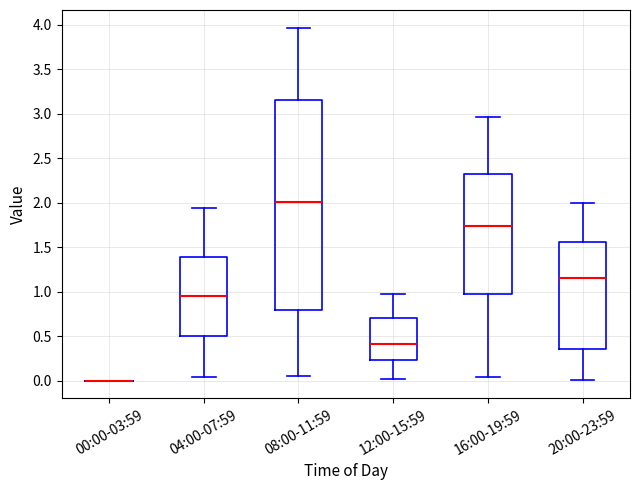

Reading left to right, transcribe this box plot: for each box, give where its median line is, the range the box spans, and where its two whiskers end, as read against the y-axis. The values are not printed on the chart, so give them approximately, as read against the axis.

00:00-03:59: box collapsed to a line at 0.00, whiskers 0.00 to 0.00
04:00-07:59: median 0.95, box 0.50 to 1.40, whiskers 0.05 to 1.95
08:00-11:59: median 2.00, box 0.80 to 3.15, whiskers 0.05 to 3.95
12:00-15:59: median 0.40, box 0.25 to 0.70, whiskers 0.00 to 1.00
16:00-19:59: median 1.75, box 0.95 to 2.35, whiskers 0.05 to 2.95
20:00-23:59: median 1.15, box 0.35 to 1.55, whiskers 0.00 to 2.00